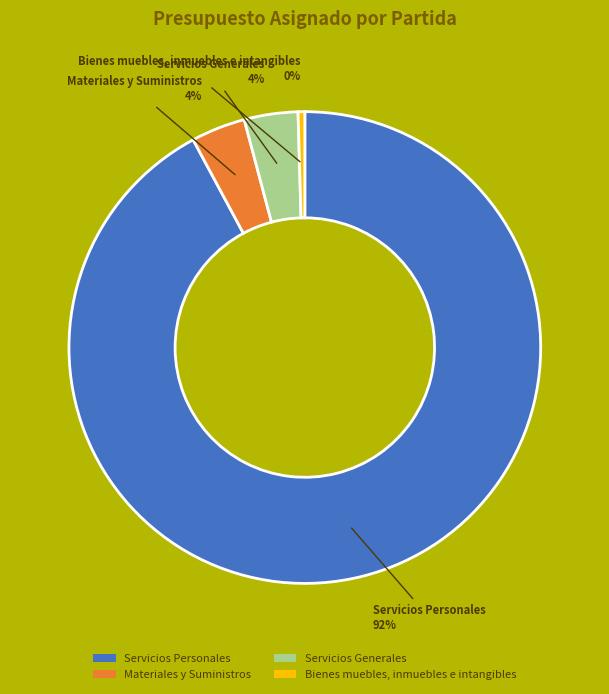

Is the sum of Servicios Generales and Bienes muebles, inmuebles e intangibles greater than half?

No